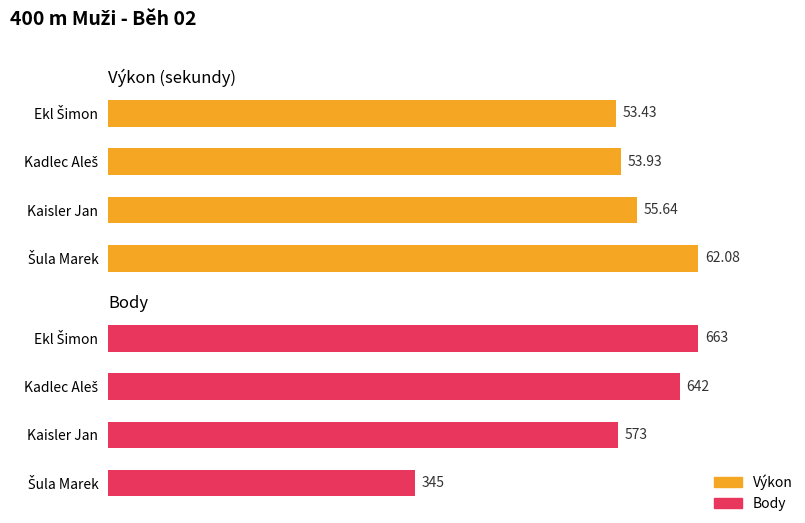

What is the difference between the maximum and minimum values in the Body series?

318.0